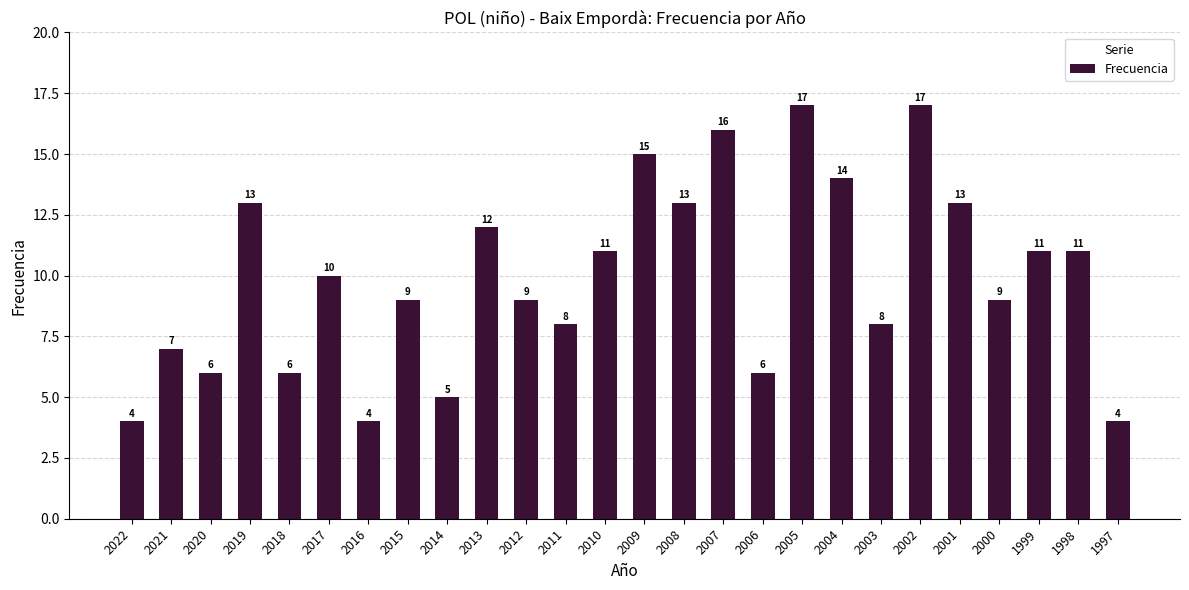

Which has a higher value, 2016 or 2000?

2000